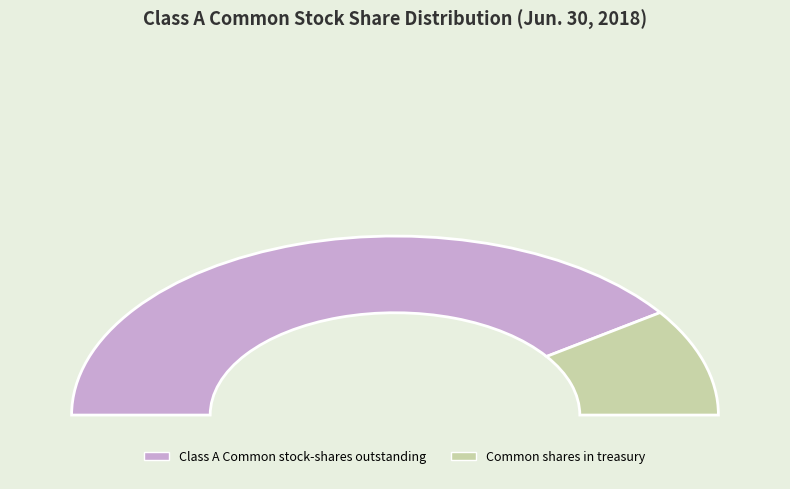

Is there a majority slice in this chart?

Yes